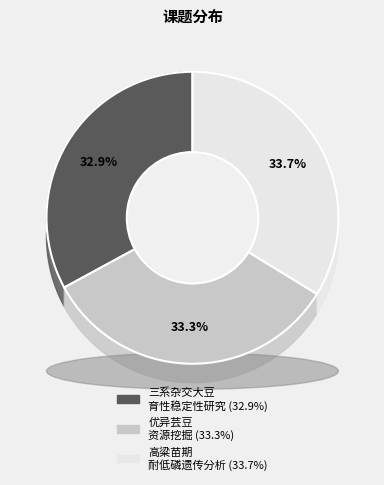

To the nearest percent, what is the average slice percentage?

33%